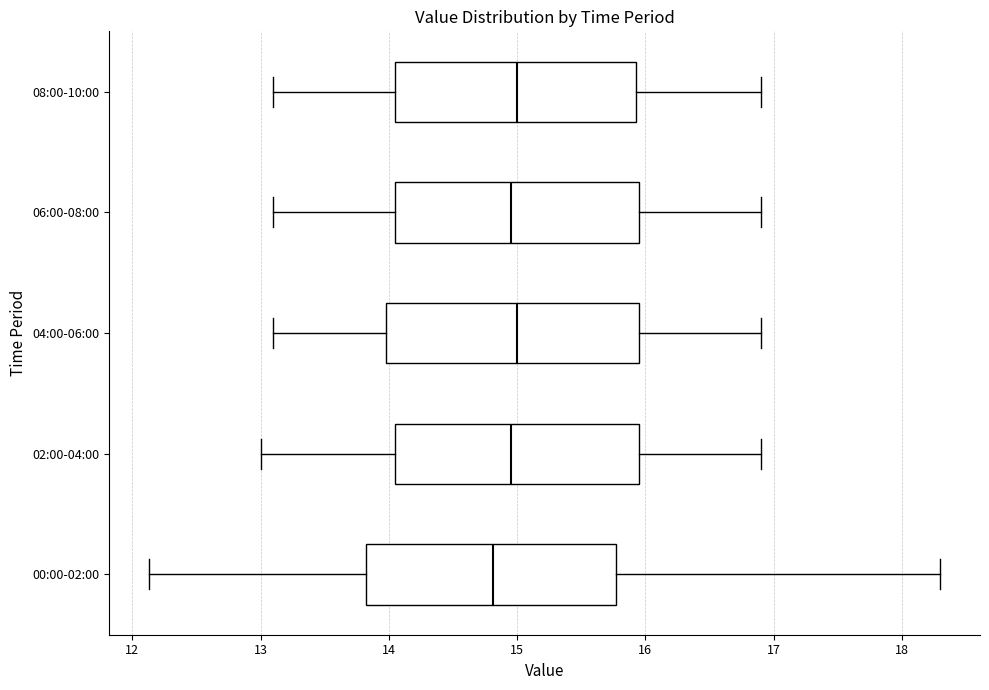

Reading bottom to top, read every box against the x-axis: the position of its median line, the range the box covers, and the ends of its whiskers. The values are not printed on the chart, so give them approximately, as read against the axis.

00:00-02:00: median 14.8, box 13.8 to 15.8, whiskers 12.1 to 18.3
02:00-04:00: median 15.0, box 14.1 to 16.0, whiskers 13.0 to 16.9
04:00-06:00: median 15.0, box 14.0 to 16.0, whiskers 13.1 to 16.9
06:00-08:00: median 15.0, box 14.1 to 16.0, whiskers 13.1 to 16.9
08:00-10:00: median 15.0, box 14.1 to 15.9, whiskers 13.1 to 16.9